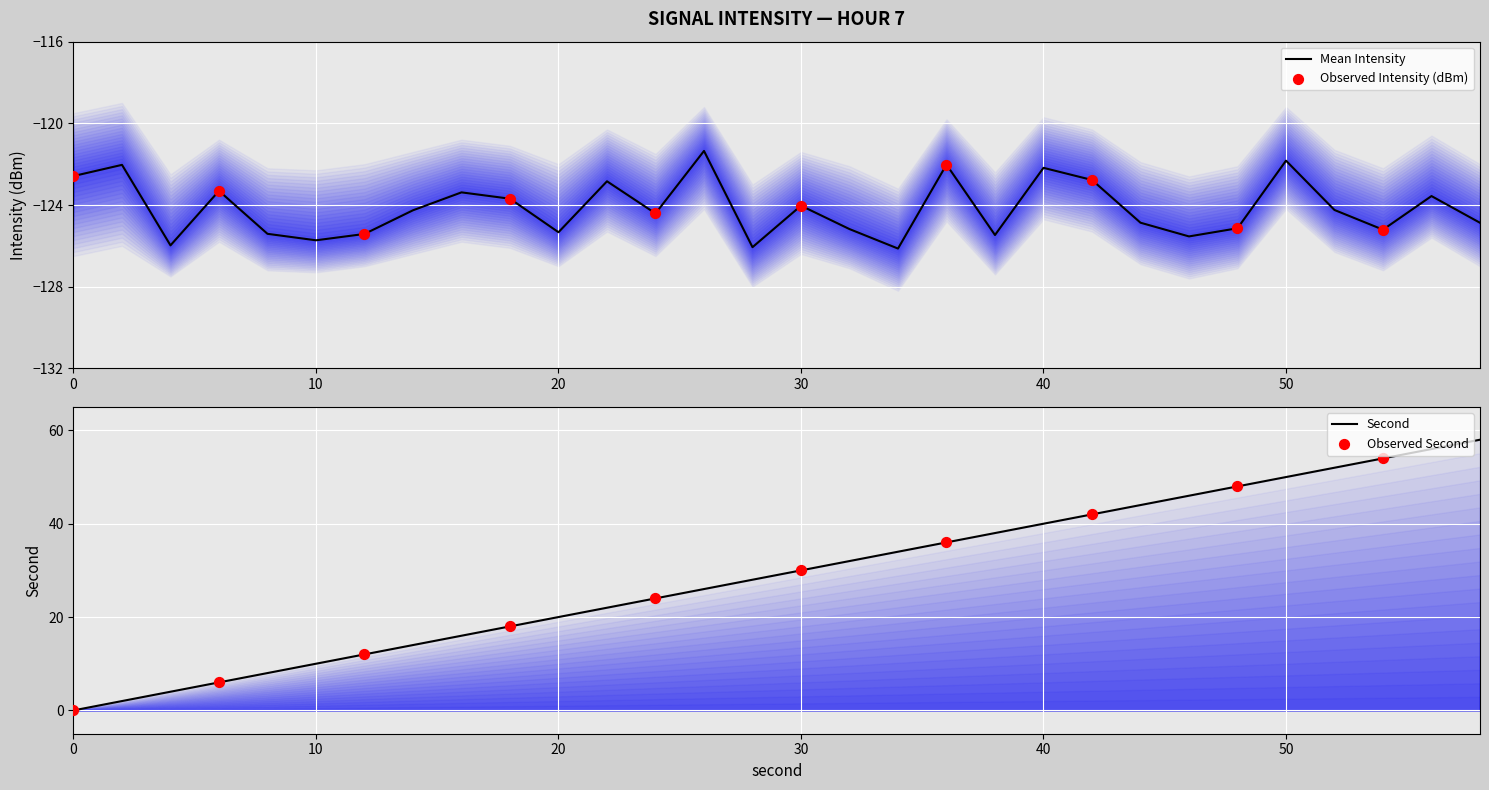

What is the total value across all series at 2?

-365.0